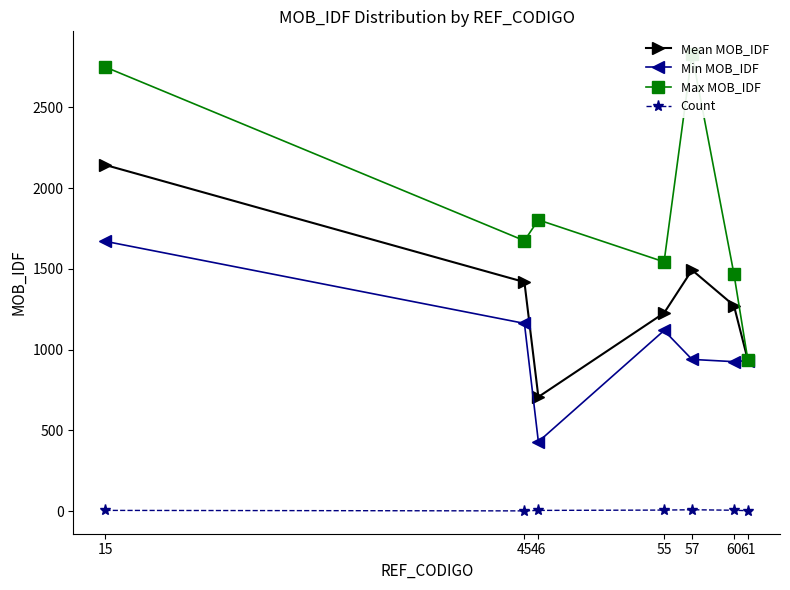

True or false: Max MOB_IDF and Mean MOB_IDF intersect in this chart.

False